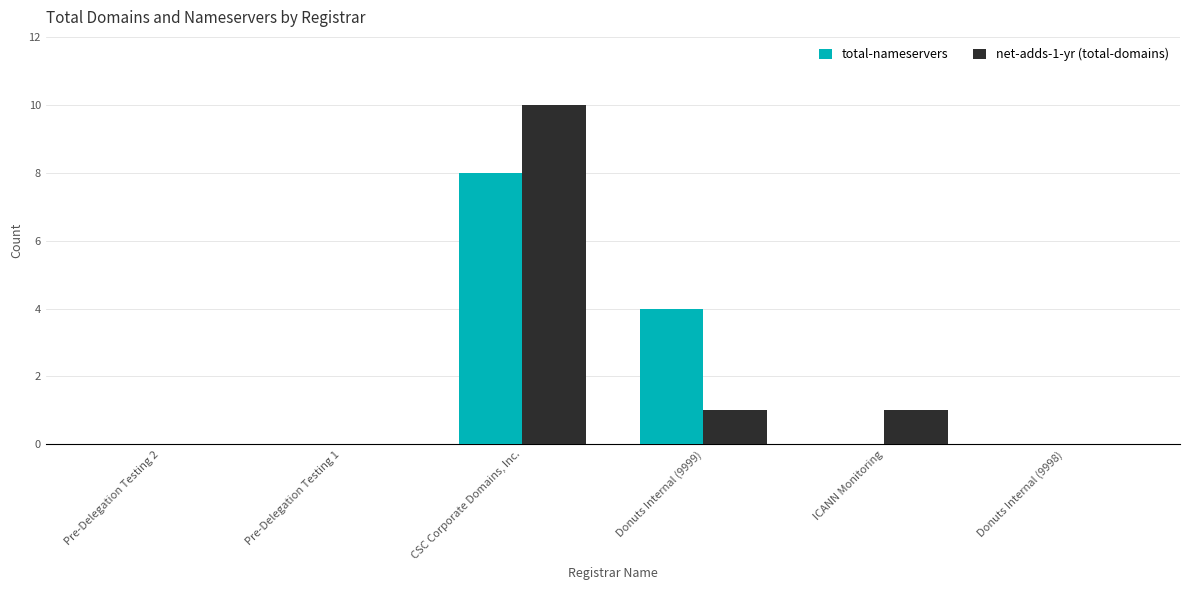

How many categories are shown in the chart?

6